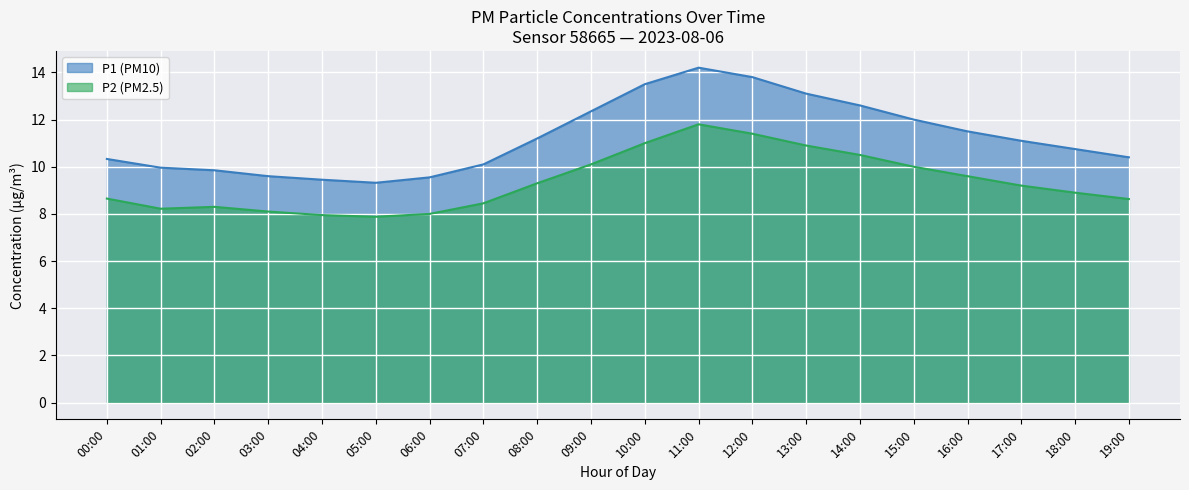

Reading left to right, what are all the values shown in this chart?

P1: 00:00=10.3	01:00=10.0	02:00=9.8	03:00=9.6	04:00=9.4	05:00=9.3	06:00=9.6	07:00=10.1	08:00=11.2	09:00=12.3	10:00=13.5	11:00=14.2	12:00=13.8	13:00=13.1	14:00=12.6	15:00=12.0	16:00=11.5	17:00=11.1	18:00=10.8	19:00=10.4
P2: 00:00=8.7	01:00=8.2	02:00=8.3	03:00=8.1	04:00=8.0	05:00=7.9	06:00=8.0	07:00=8.4	08:00=9.3	09:00=10.1	10:00=11.0	11:00=11.8	12:00=11.4	13:00=10.9	14:00=10.5	15:00=10.0	16:00=9.6	17:00=9.2	18:00=8.9	19:00=8.6